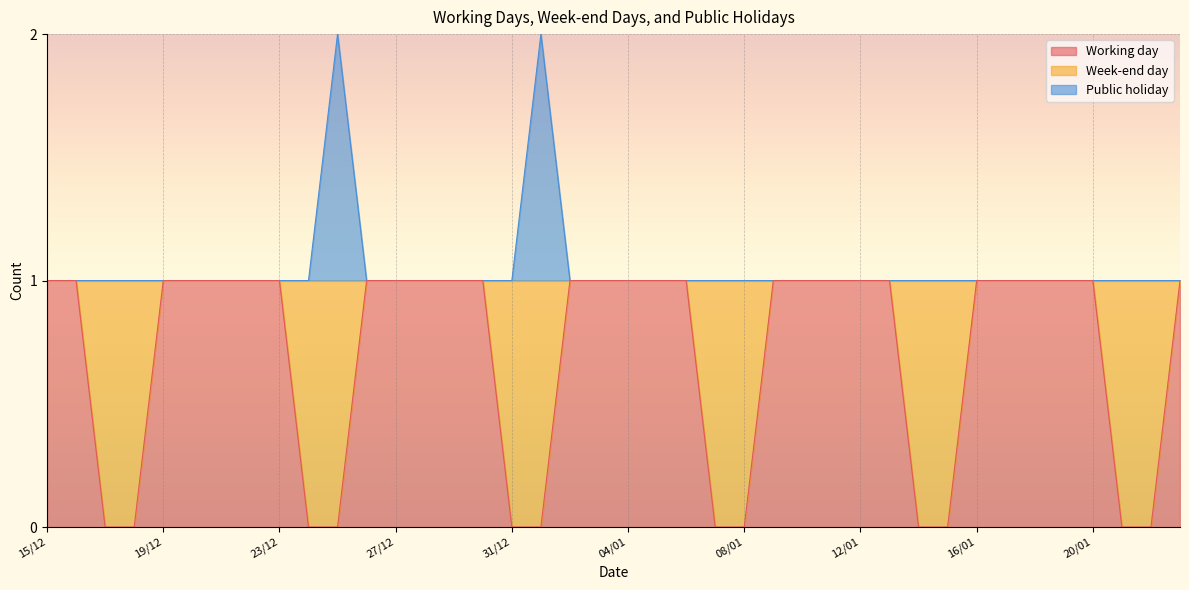

Reading left to right, transcribe all the data shown in this chart.

Working day: 1	1	0	0	1	1	1	1	1	0	0	1	1	1	1	1	0	0	1	1	1	1	1	0	0	1	1	1	1	1	0	0	1	1	1	1	1	0	0	1
Public holiday: 1	1	1	1	1	1	1	1	1	1	2	1	1	1	1	1	1	2	1	1	1	1	1	1	1	1	1	1	1	1	1	1	1	1	1	1	1	1	1	1